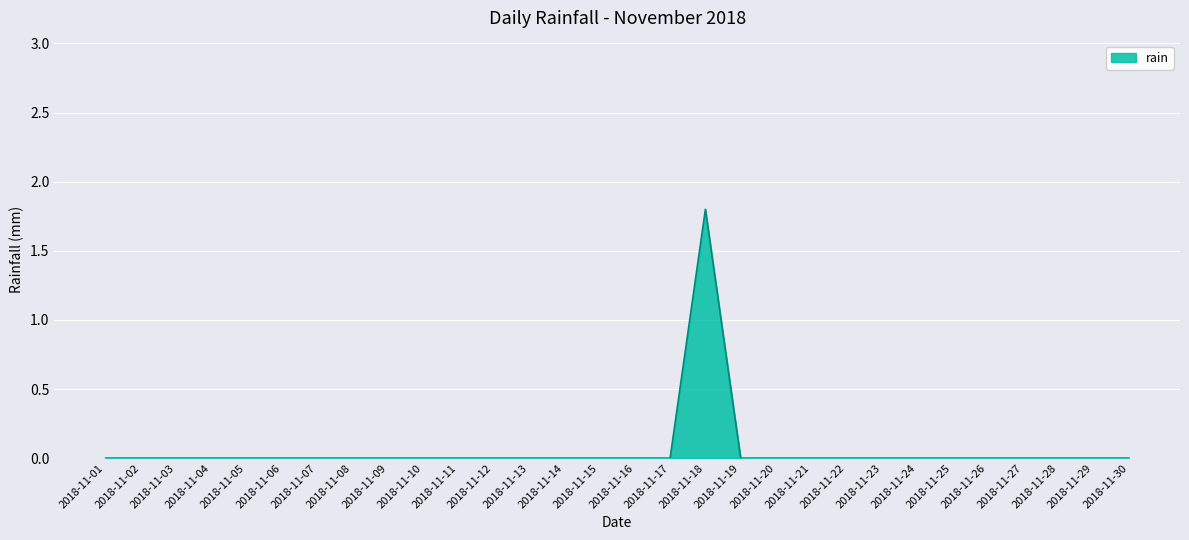

Reading left to right, what are all the values shown in this chart?

0.0	0.0	0.0	0.0	0.0	0.0	0.0	0.0	0.0	0.0	0.0	0.0	0.0	0.0	0.0	0.0	0.0	1.8	0.0	0.0	0.0	0.0	0.0	0.0	0.0	0.0	0.0	0.0	0.0	0.0